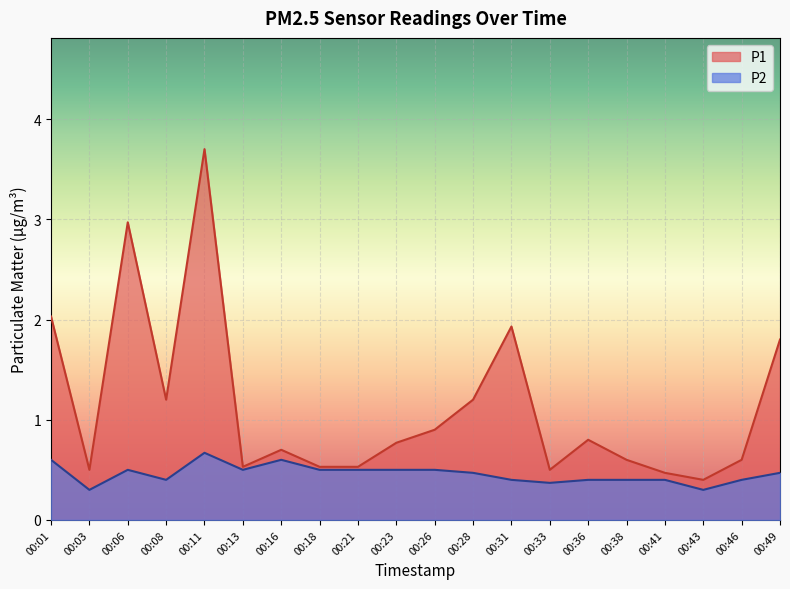

Reading left to right, what are all the values shown in this chart?

P1: 2.0	0.5	3.0	1.2	3.7	0.5	0.7	0.5	0.5	0.8	0.9	1.2	1.9	0.5	0.8	0.6	0.5	0.4	0.6	1.8
P2: 0.6	0.3	0.5	0.4	0.7	0.5	0.6	0.5	0.5	0.5	0.5	0.5	0.4	0.4	0.4	0.4	0.4	0.3	0.4	0.5